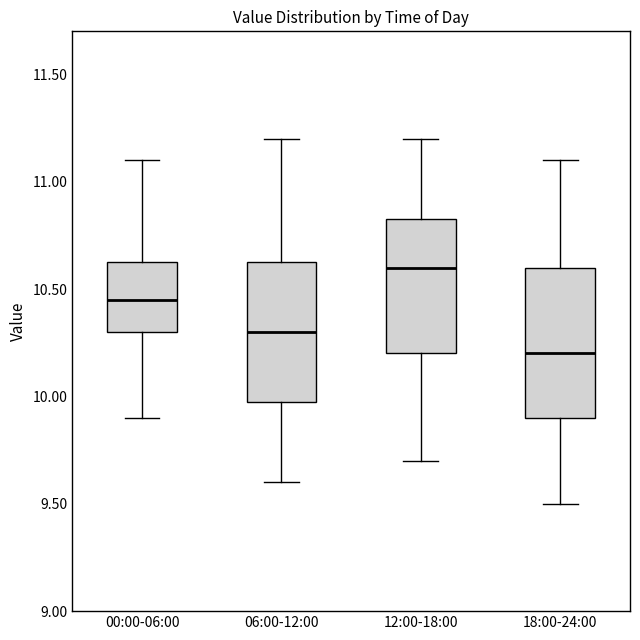

Reading left to right, transcribe this box plot: for each box, give where its median line is, the range the box spans, and where its two whiskers end, as read against the y-axis. The values are not printed on the chart, so give them approximately, as read against the axis.

00:00-06:00: median 10.45, box 10.30 to 10.65, whiskers 9.90 to 11.10
06:00-12:00: median 10.30, box 10.00 to 10.65, whiskers 9.60 to 11.20
12:00-18:00: median 10.60, box 10.20 to 10.85, whiskers 9.70 to 11.20
18:00-24:00: median 10.20, box 9.90 to 10.60, whiskers 9.50 to 11.10